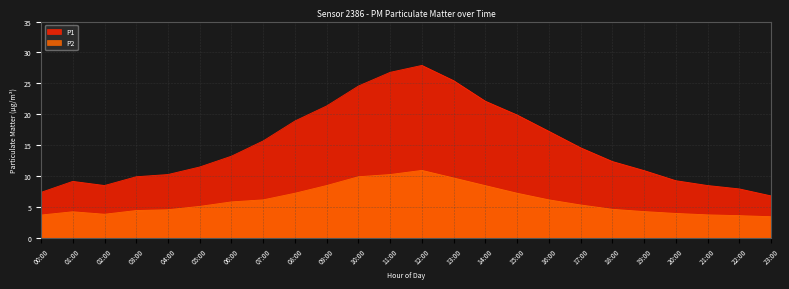

Where is P2 nearest to the value 7?

08:00